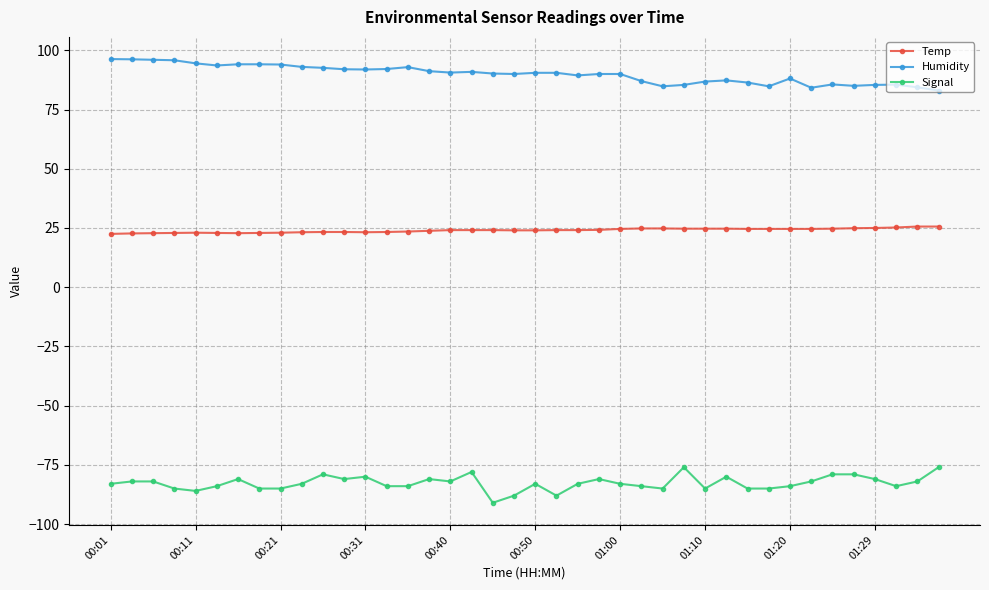

What is the minimum value shown in the chart?

-91.0